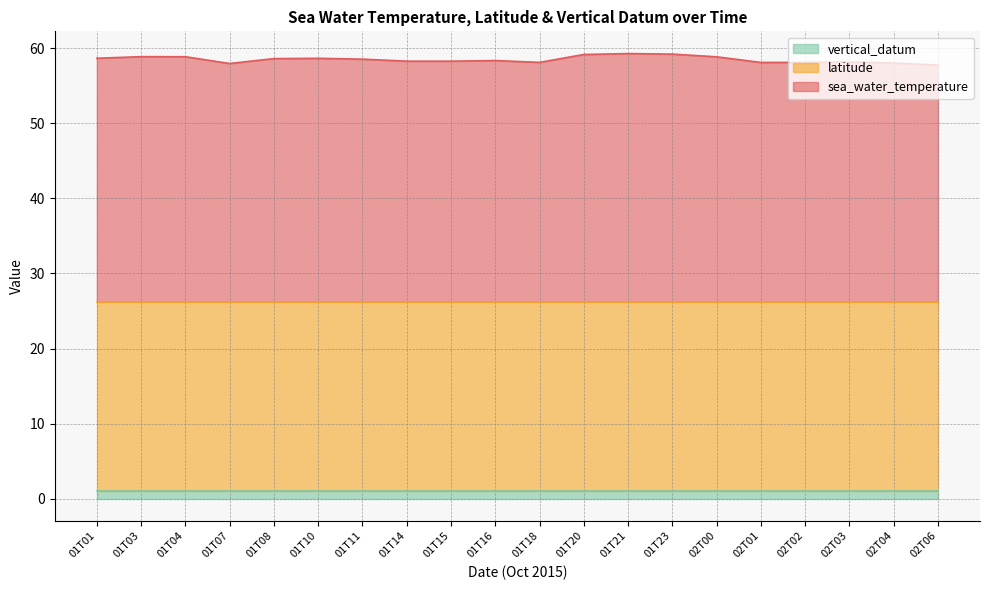

What are all the series names shown in the legend?

vertical_datum, latitude, sea_water_temperature